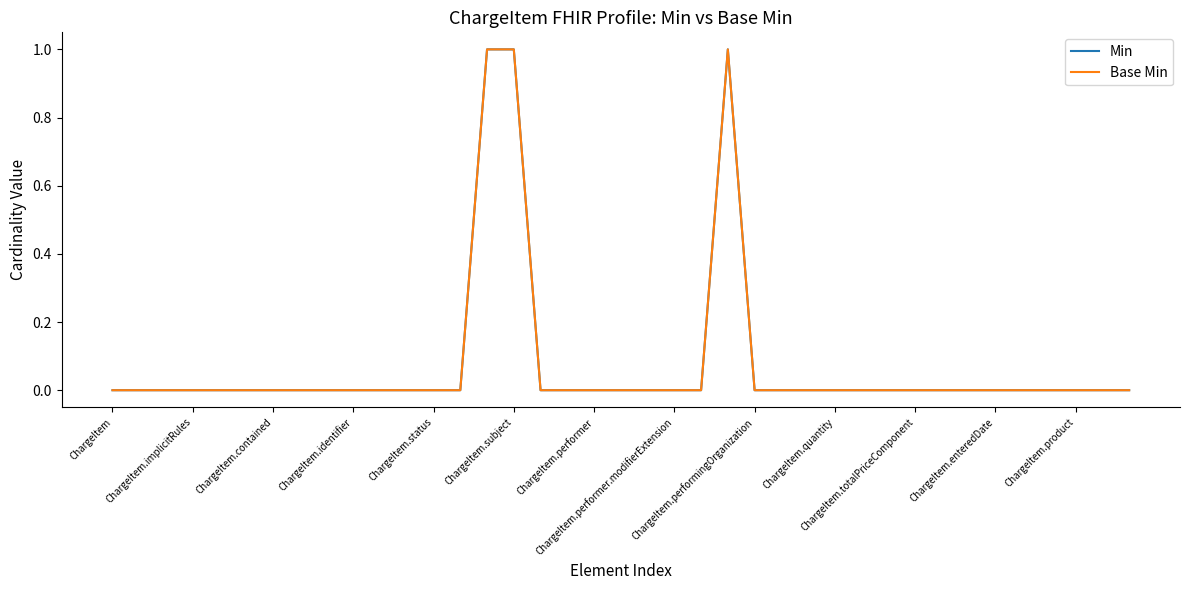

Does the chart display data point markers on the line(s)?

No